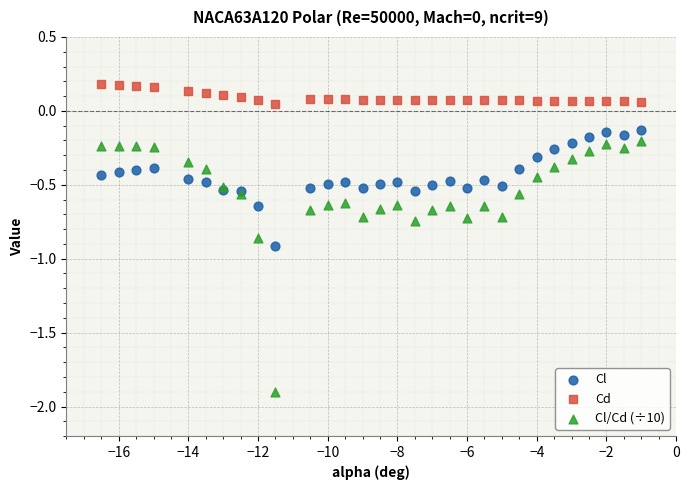

What are all the series names shown in the legend?

Cl, Cd, Cl/Cd (÷10)